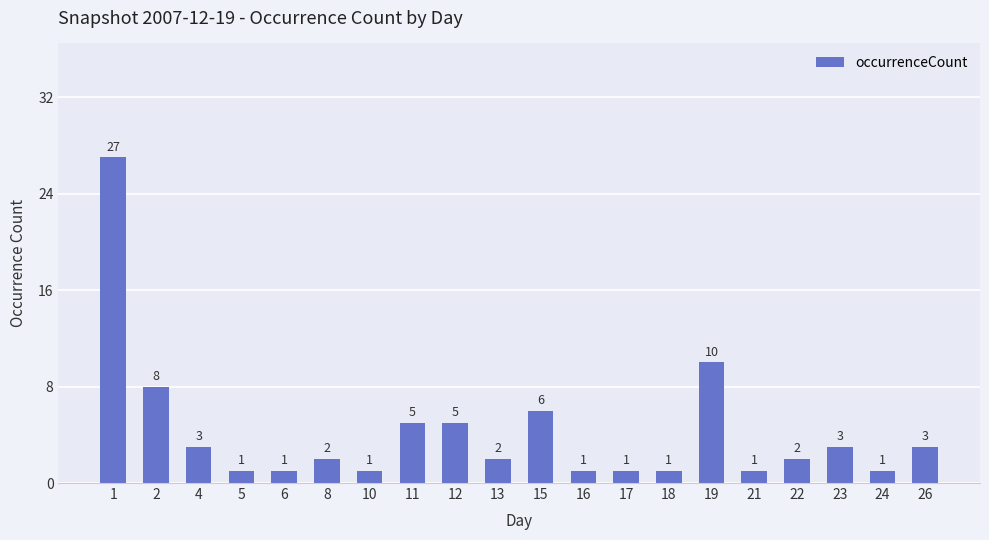

Reading left to right, list all the values displayed in this chart.

27	8	3	1	1	2	1	5	5	2	6	1	1	1	10	1	2	3	1	3